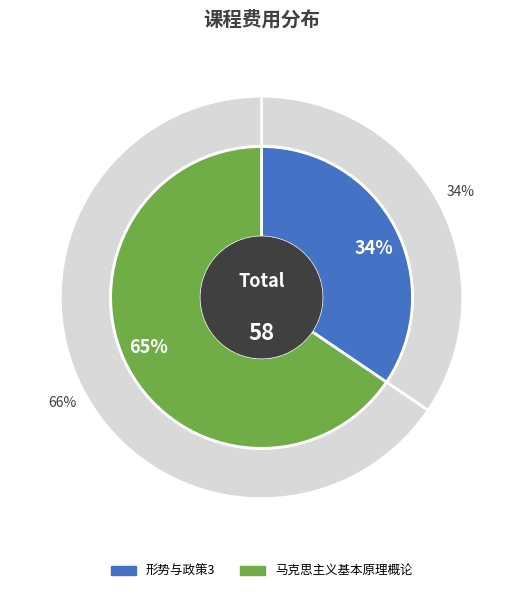

The 马克思主义基本原理概论 slice represents 66% of the pie. True or false?

True